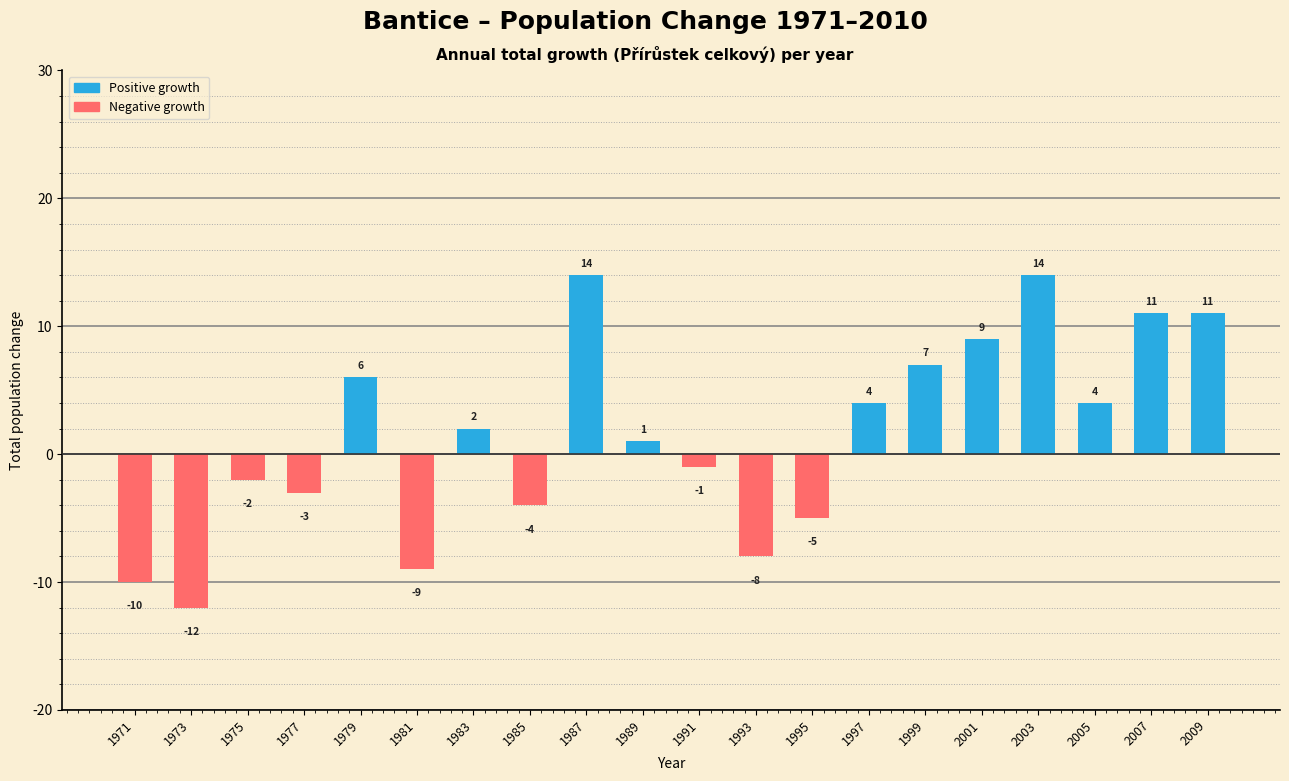

What is the average value?

1